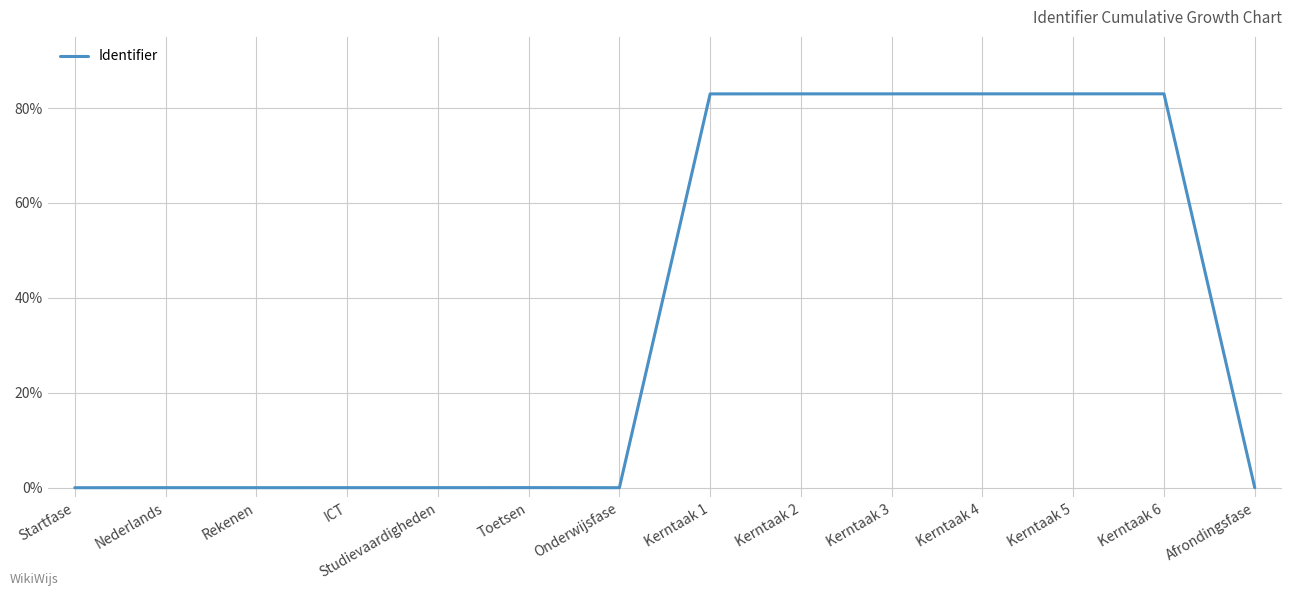

What is the maximum value shown in the chart?

83.0